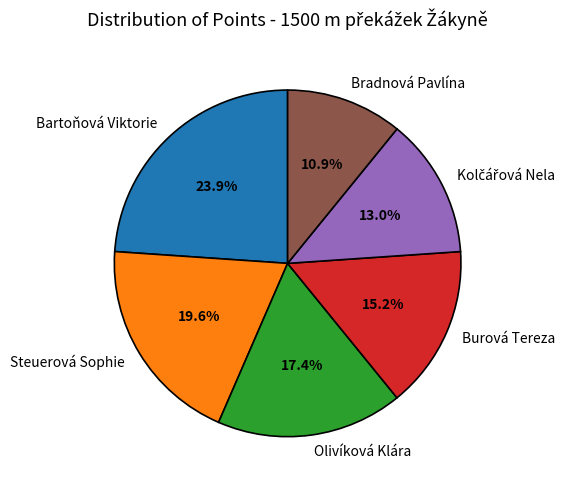

Approximately how many times larger is the value at Bradnová Pavlína compared to Burová Tereza?

0.7